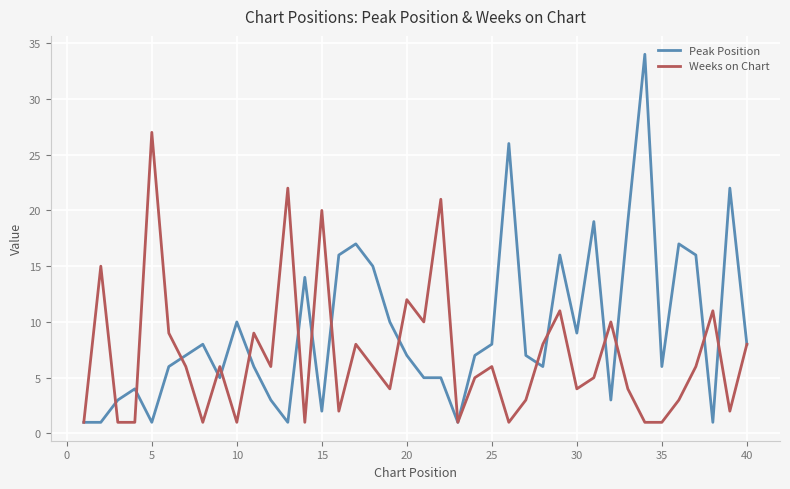

Which series has the largest total across all categories?

Peak Position